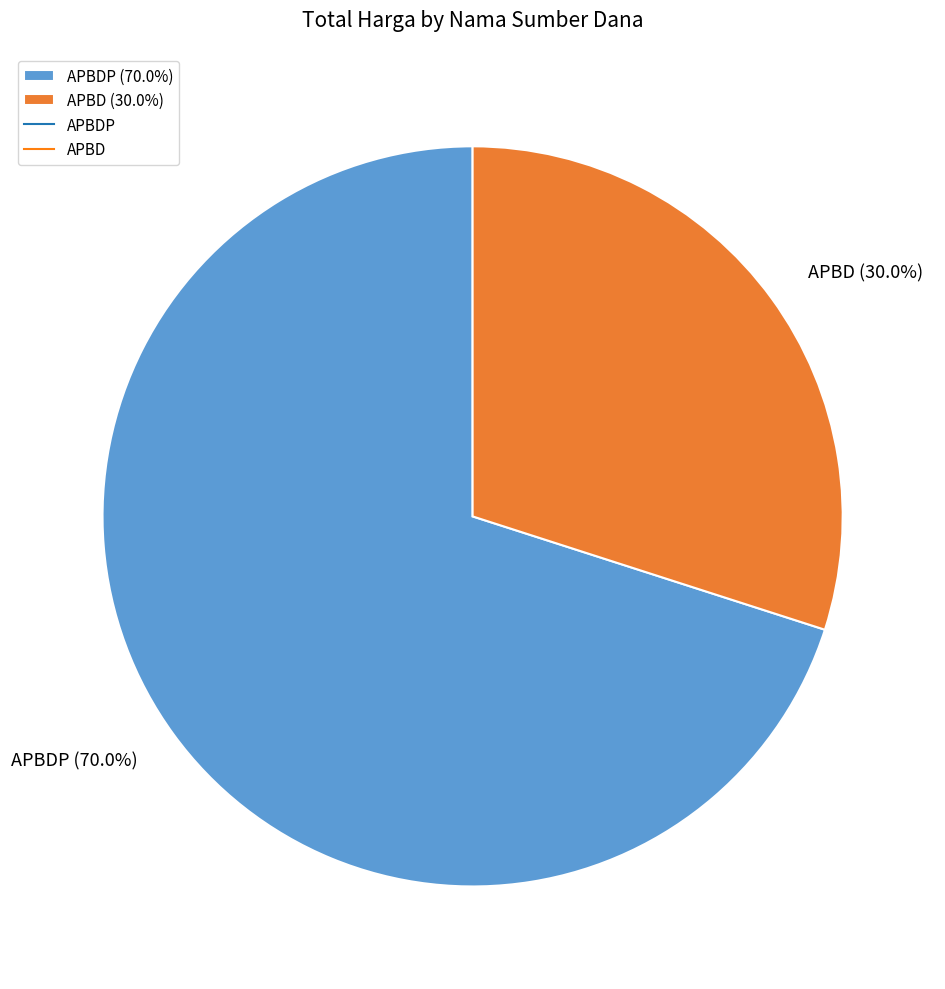

Which has a higher value, APBDP (70.0%) or APBD (30.0%)?

APBDP (70.0%)